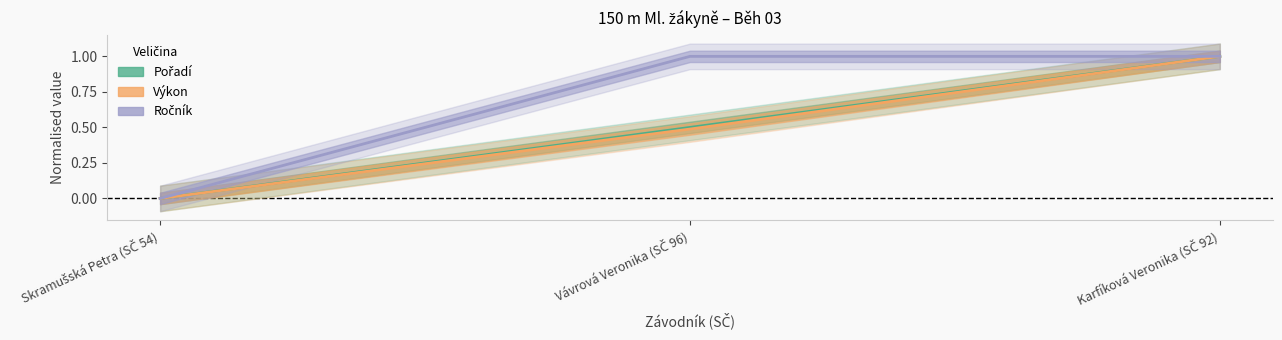

How many lines are shown in the chart?

3